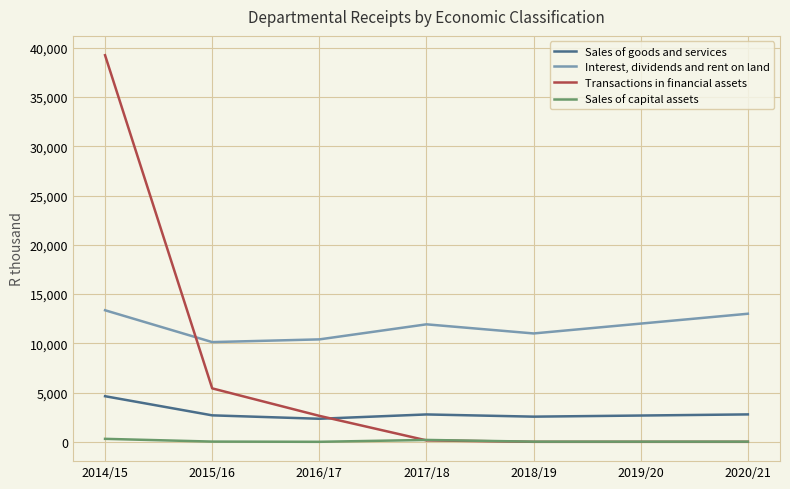

Which series has the largest range (max minus min)?

Transactions in financial assets